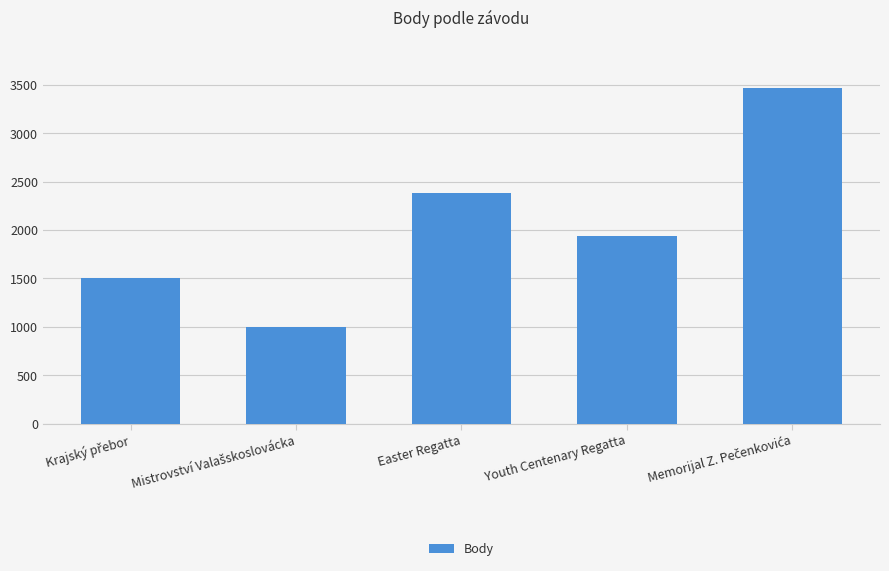

What is the sum of all values?

10298